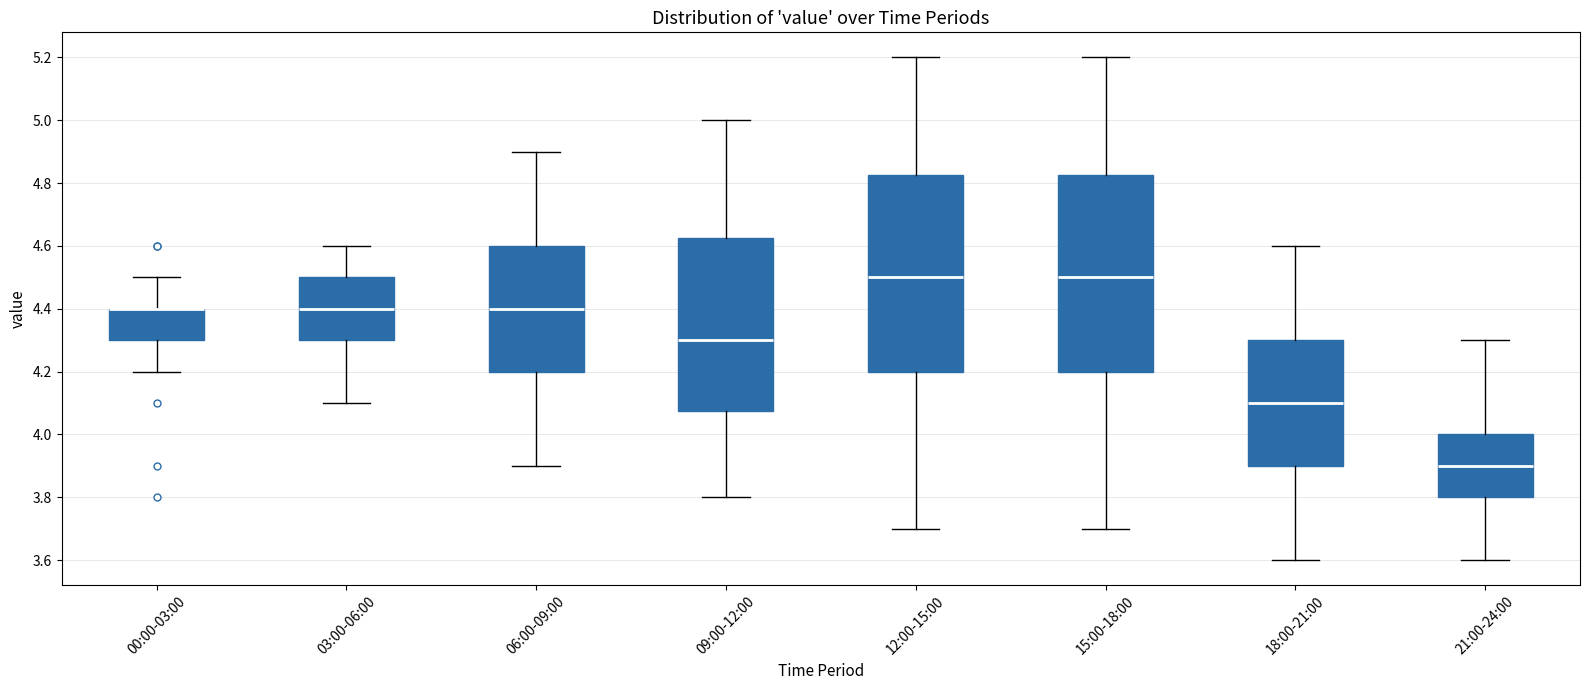

Where is the lower edge of the box for 06:00-09:00 on the y-axis? The values are not printed on the chart, so give them approximately, as read against the axis.

4.20